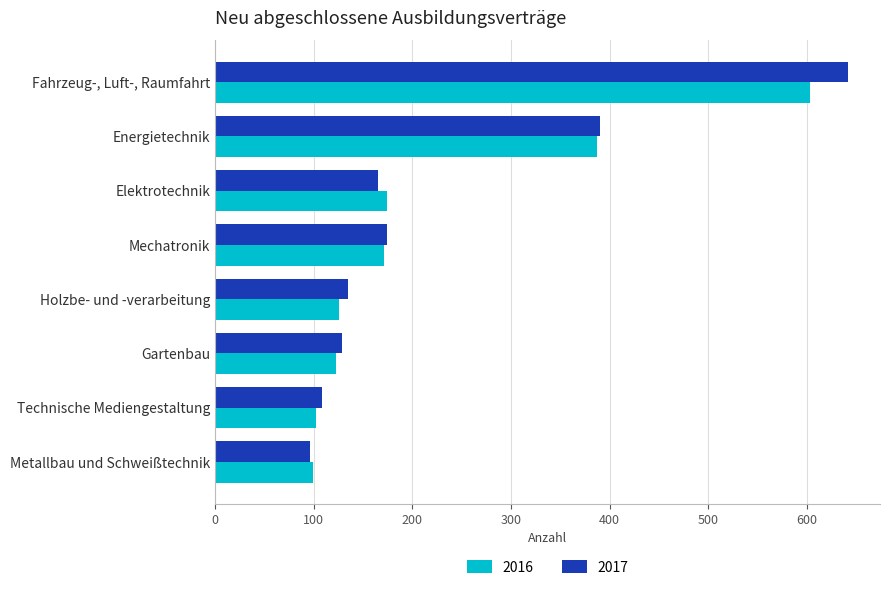

The value of 2016 at Elektrotechnik is 174. True or false?

True